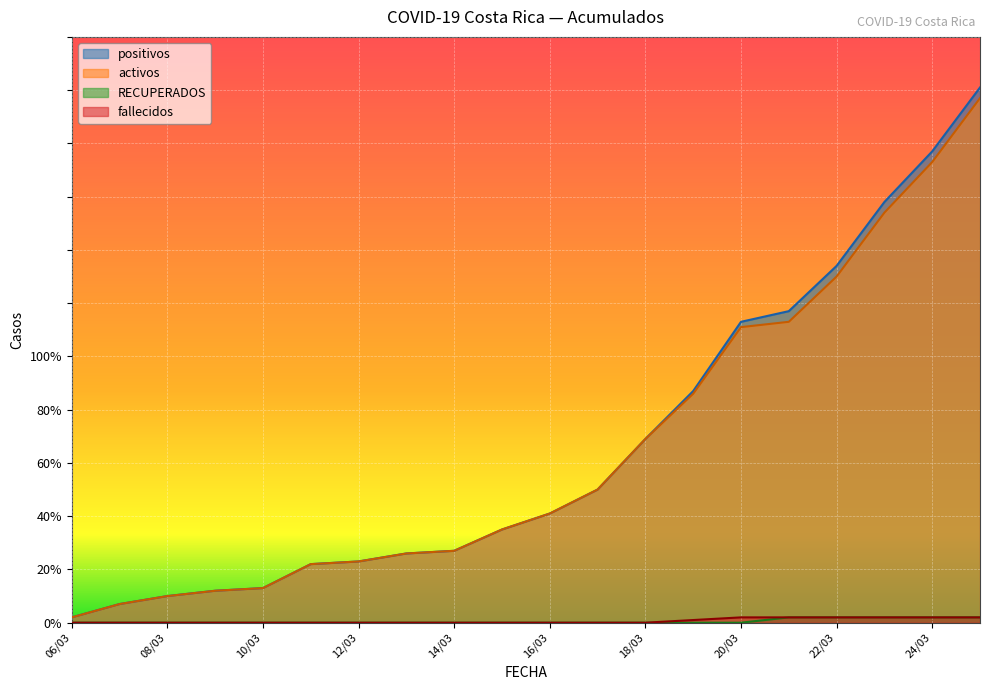

Where does the positivos series first go above 41?

17/03